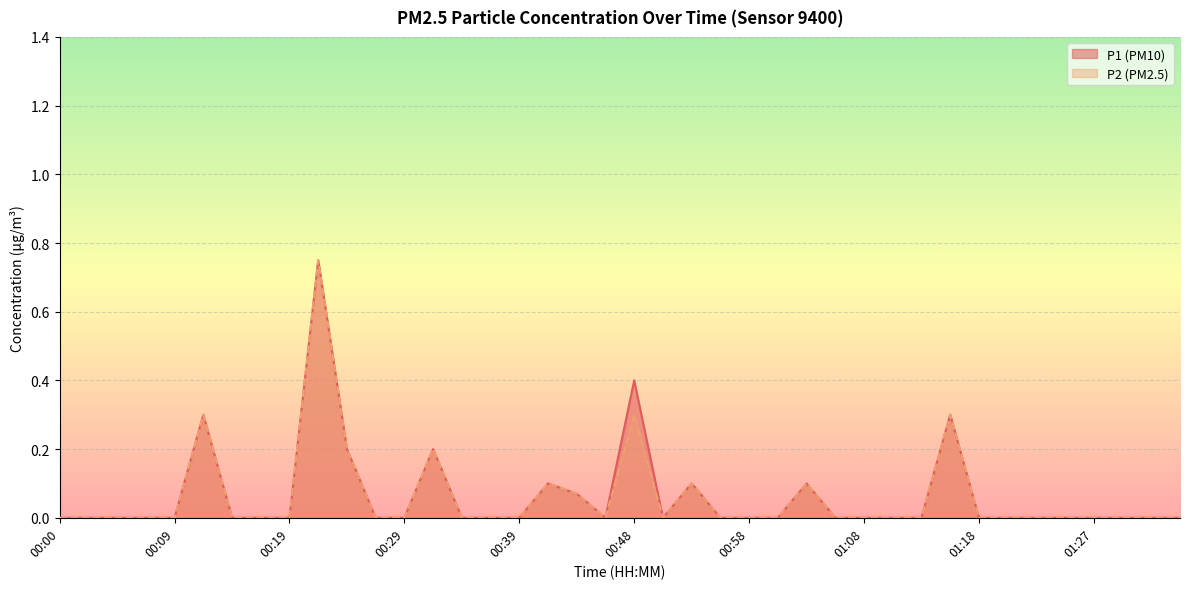

True or false: P2 and P1 intersect in this chart.

False